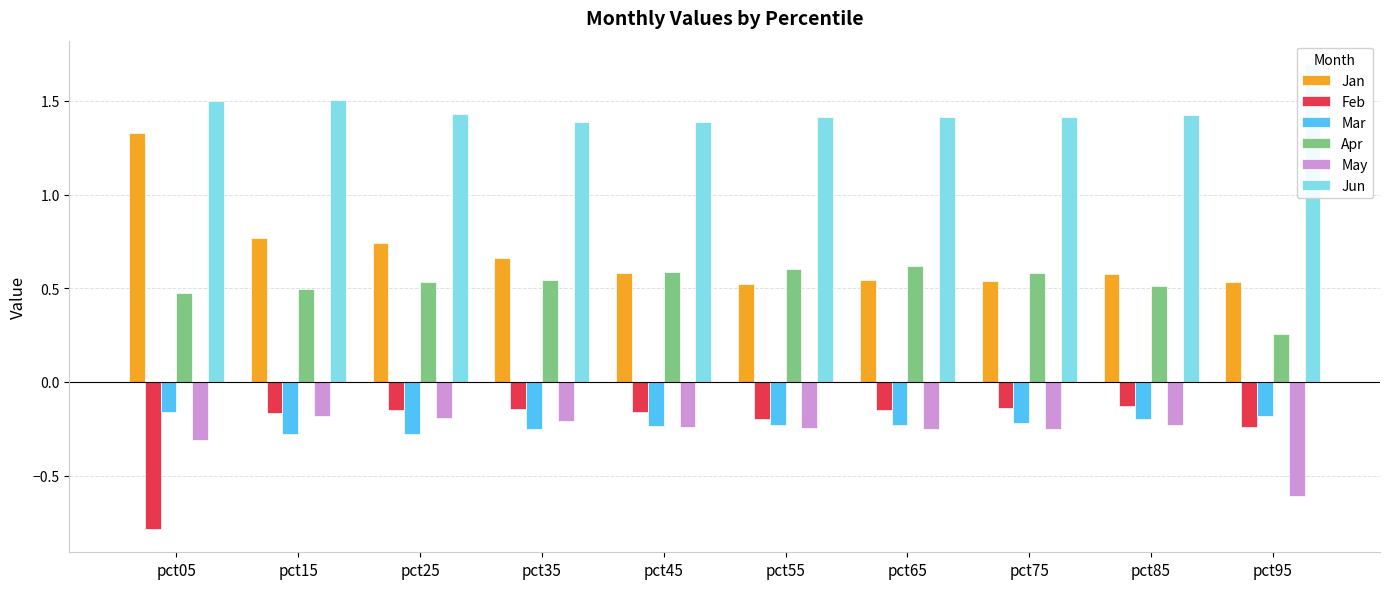

List the series in order of their peak value, highest first.

Jun, Jan, Apr, Feb, Mar, May